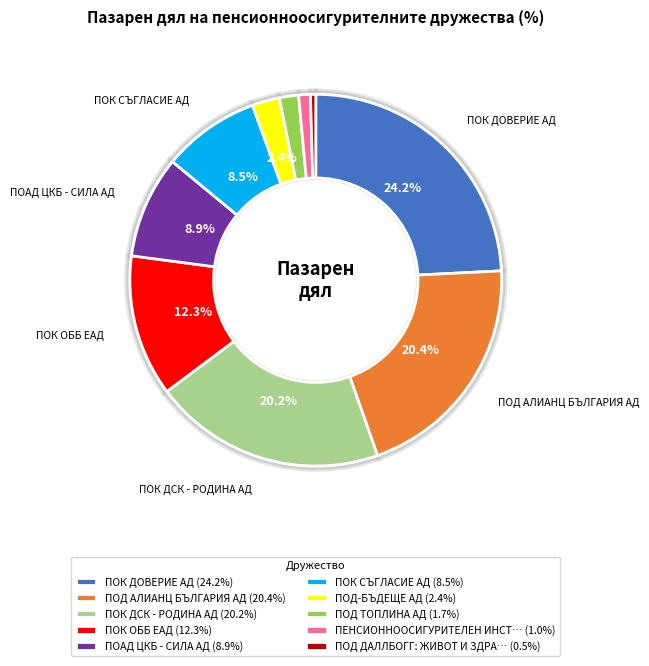

What percentage do "ПОД-БЪДЕЩЕ" АД and ПОК "ДСК - РОДИНА" АД together represent?

22.6%